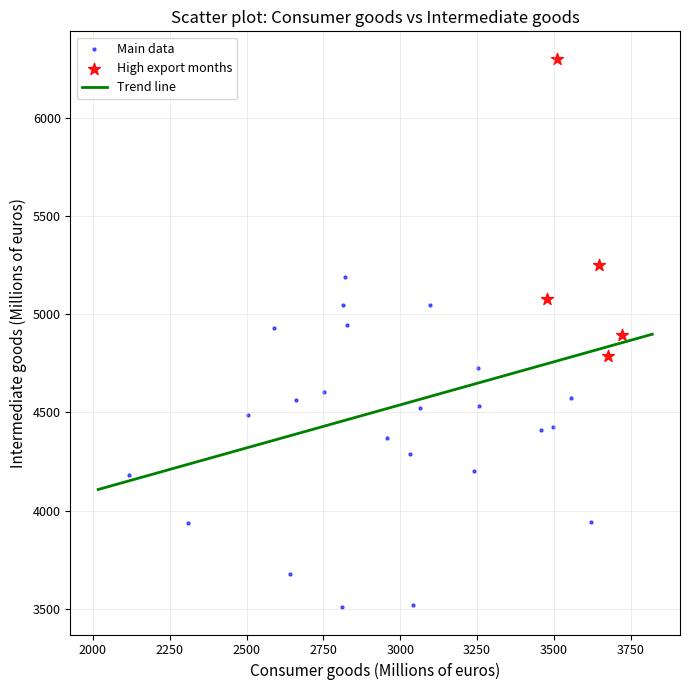

Which series reaches the minimum Y coordinate?

Main data